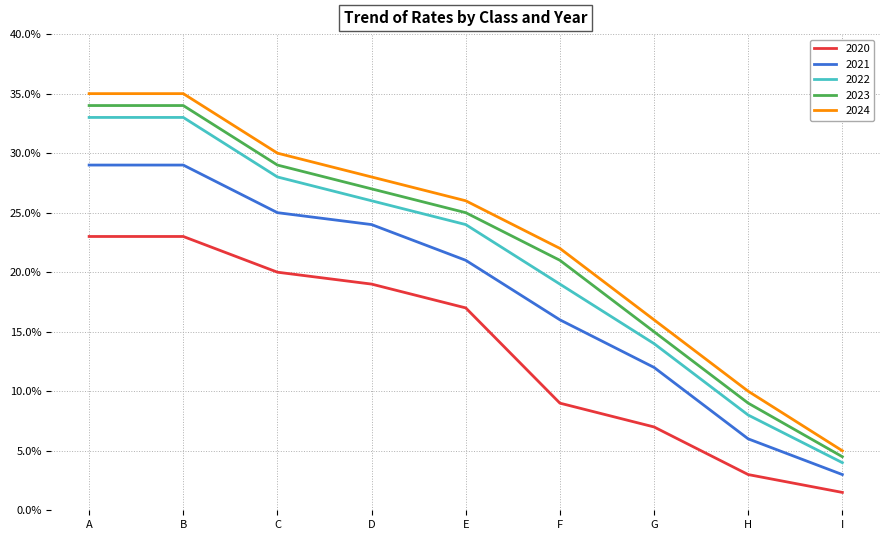

What is the value of the 2020 point at the 2nd from the left?

0.2